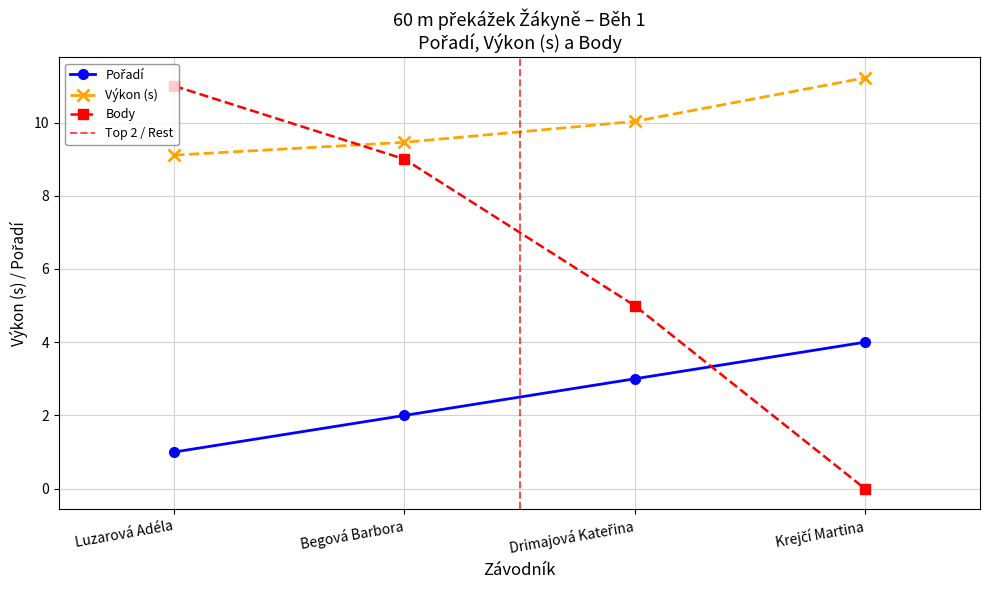

List the series in order of their overall mean, lowest first.

Pořadí, Body, Výkon